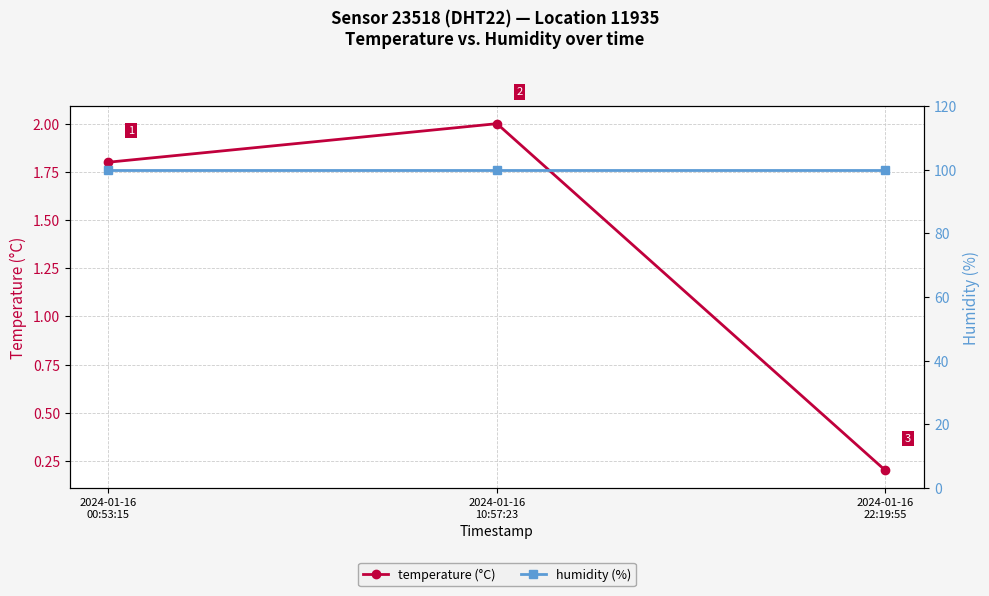

Where is humidity (%) nearest to the value 99?

2024-01-16
00:53:15